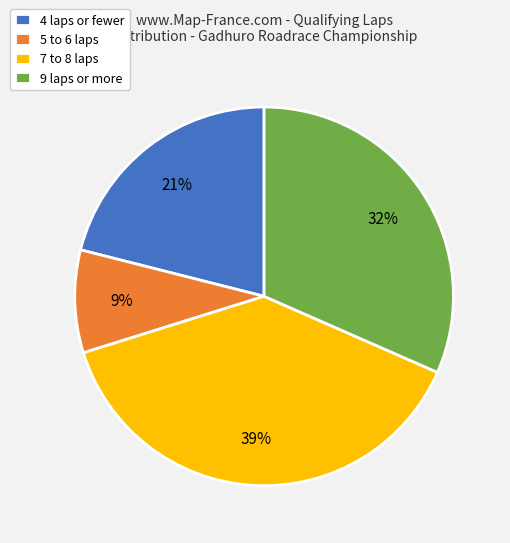

To the nearest percent, what percentage of the pie is 5 to 6 laps?

9%